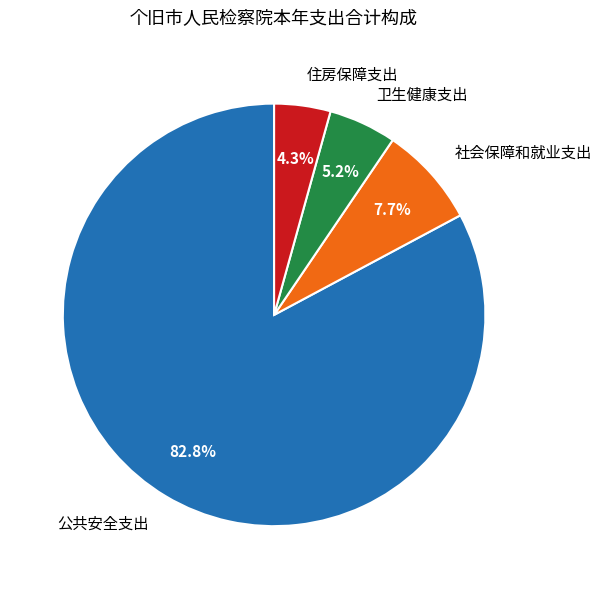

Is it true that 公共安全支出 is 83% of the pie?

True